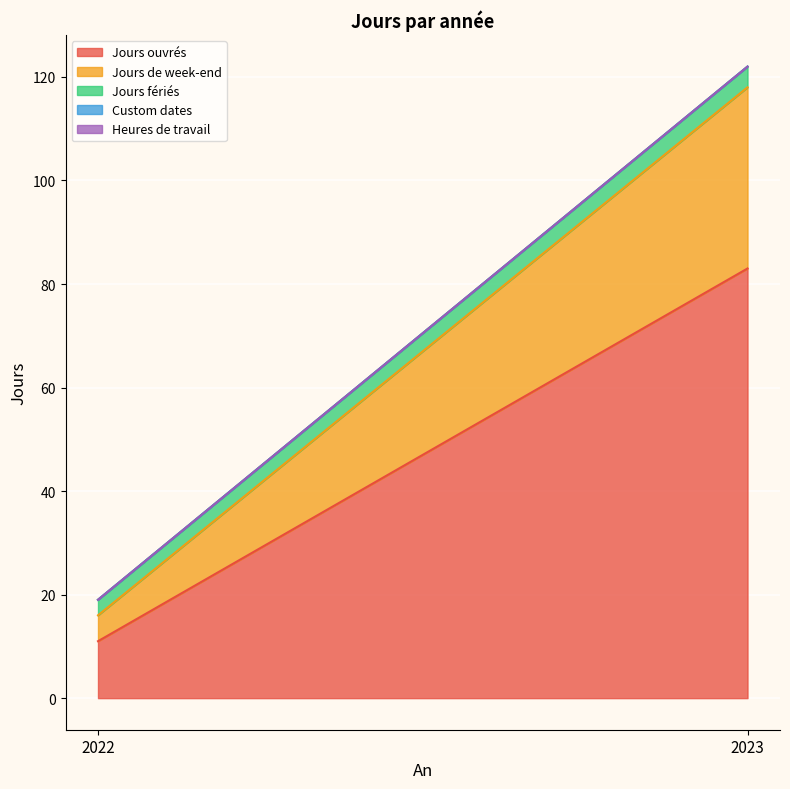

What is the value of the Jours fériés point at the 2nd from the left?

4